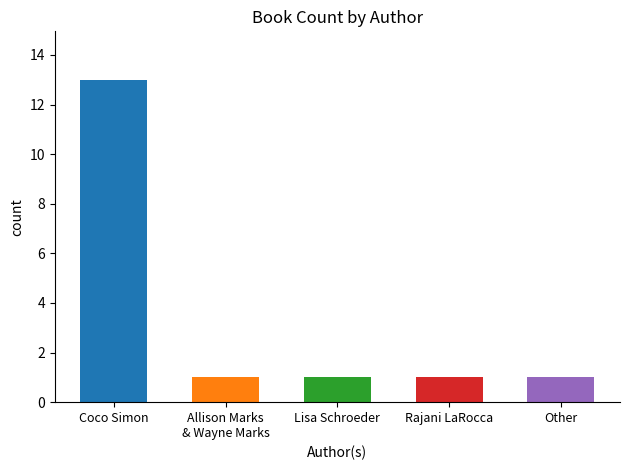

Reading right to left, list all the values displayed in this chart.

1	1	1	1	13